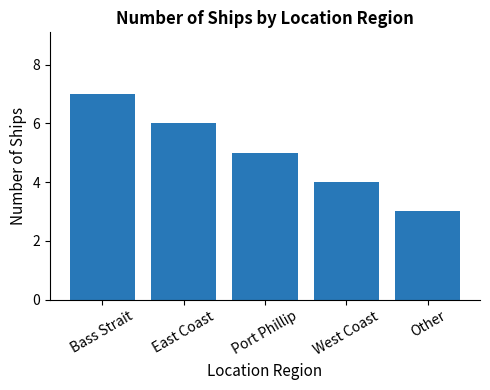

What is the label of the 5th bar from the left?

Other